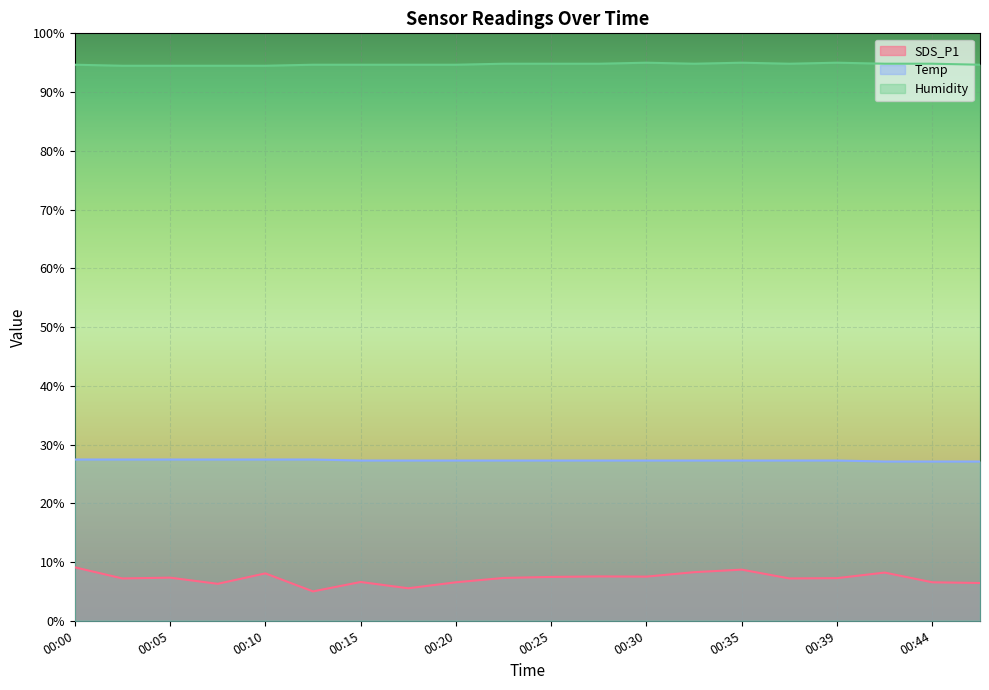

Count the Humidity values in the range 94 to 95.

20